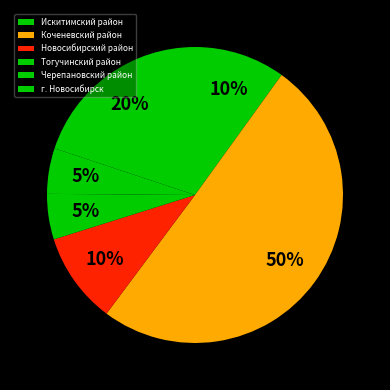

To the nearest percent, what is the average slice percentage?

17%